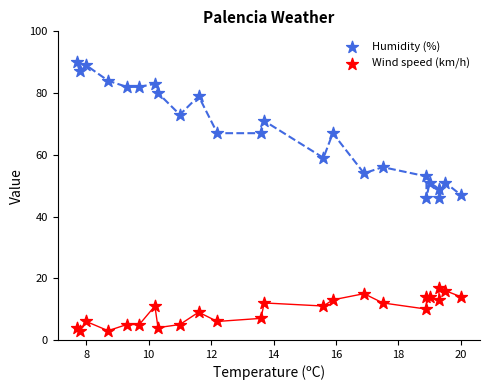

Which series reaches the maximum Y coordinate?

Humidity (%)